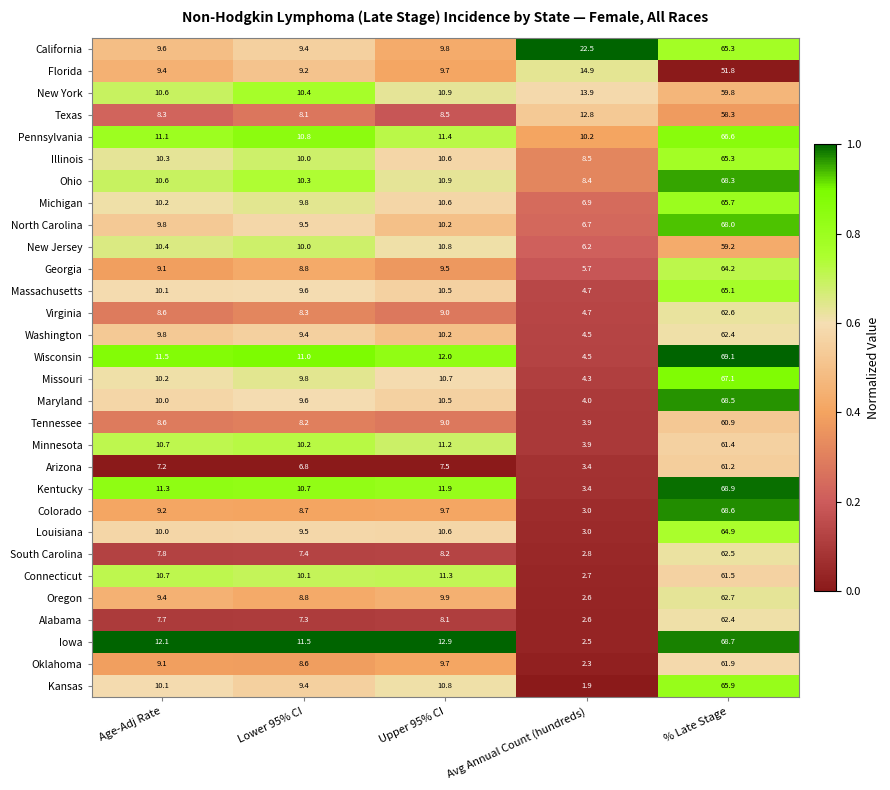

What is the difference between the highest and lowest values at Avg Annual Count (hundreds)?

20.6